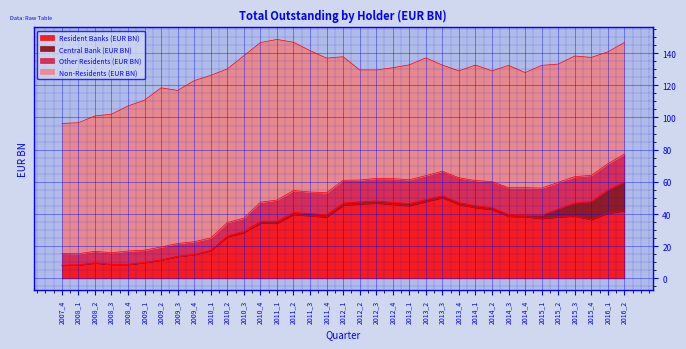

Which series has the largest total across all categories?

Non-Residents (EUR BN)